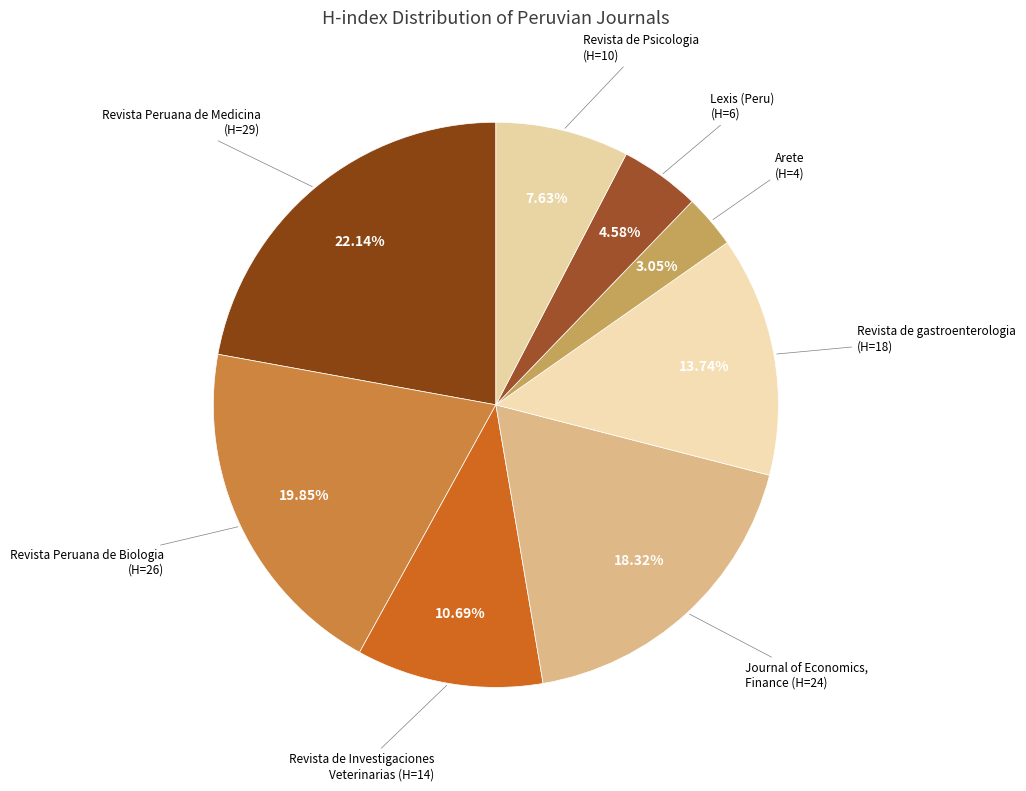

Count the number of slices in the pie.

8